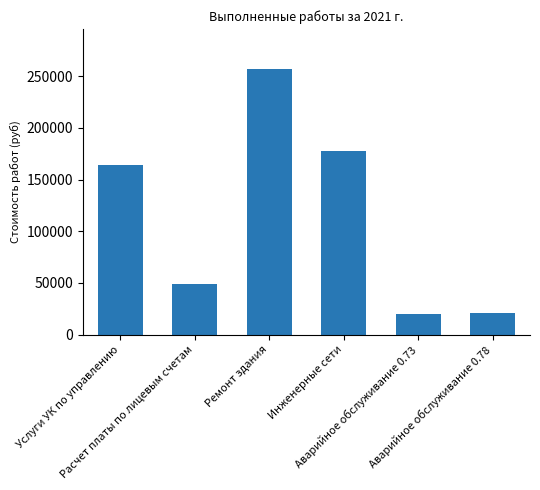

What is the smallest value displayed?

19954.0